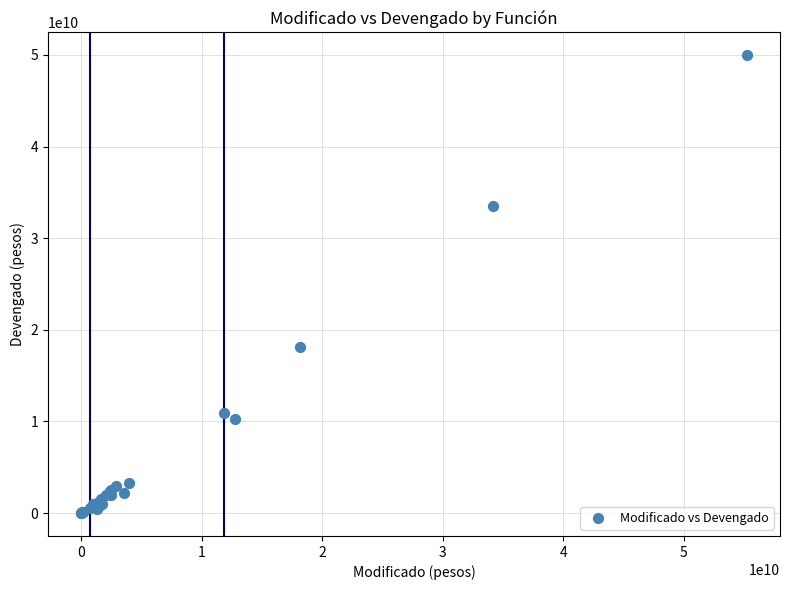

What Y value in the scatter plot is closest to 24980085755?

18152577200.2